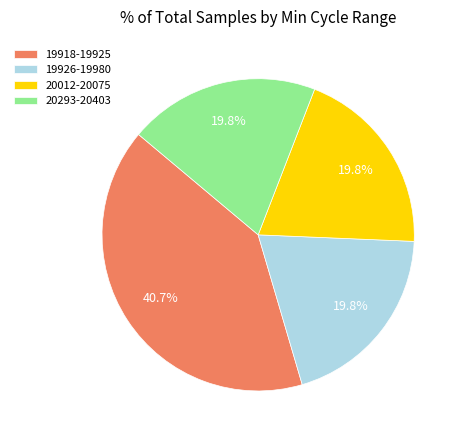

What percentage is NOT represented by 20012-20075?

80.2%